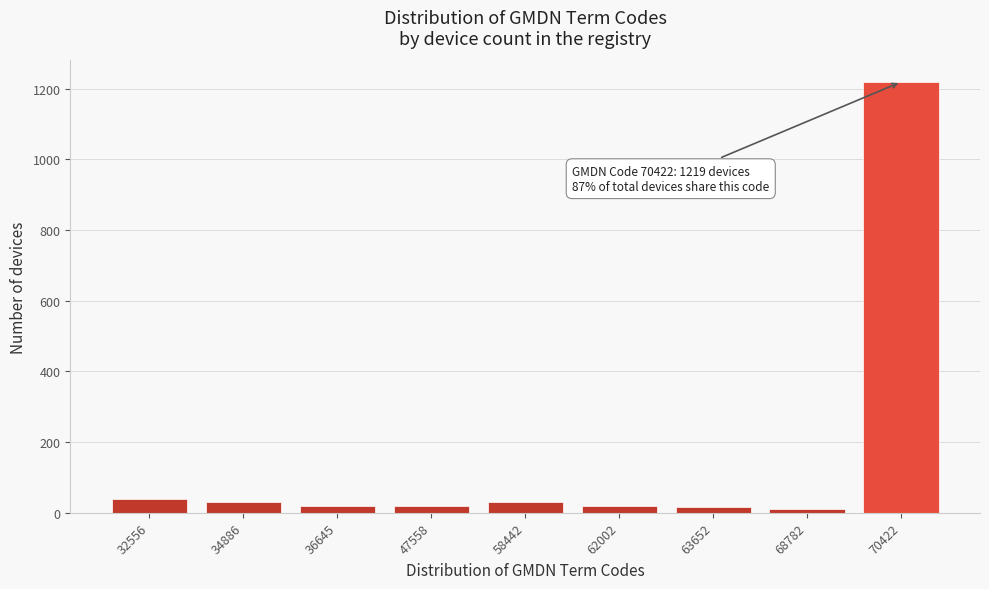

The chart shows a value of 40 at 32556. True or false?

True